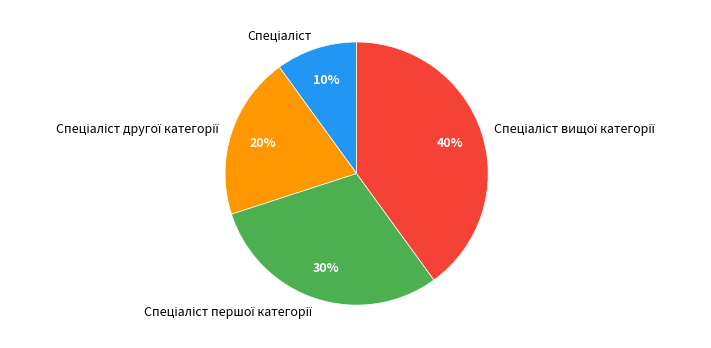

Is there a majority slice in this chart?

No